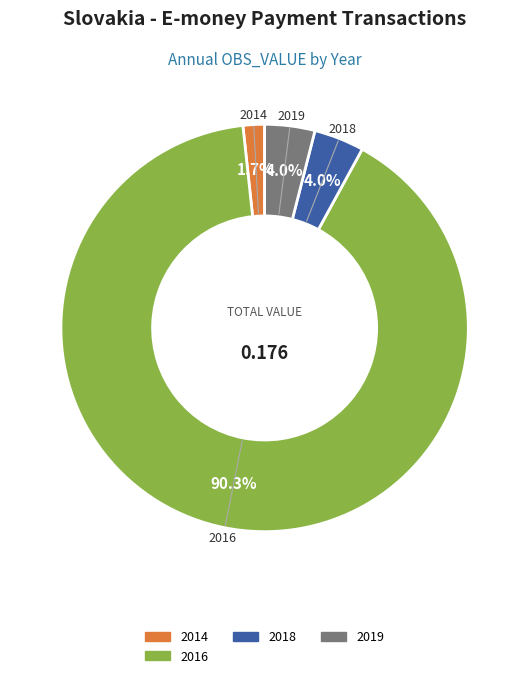

Is there a majority slice in this chart?

Yes